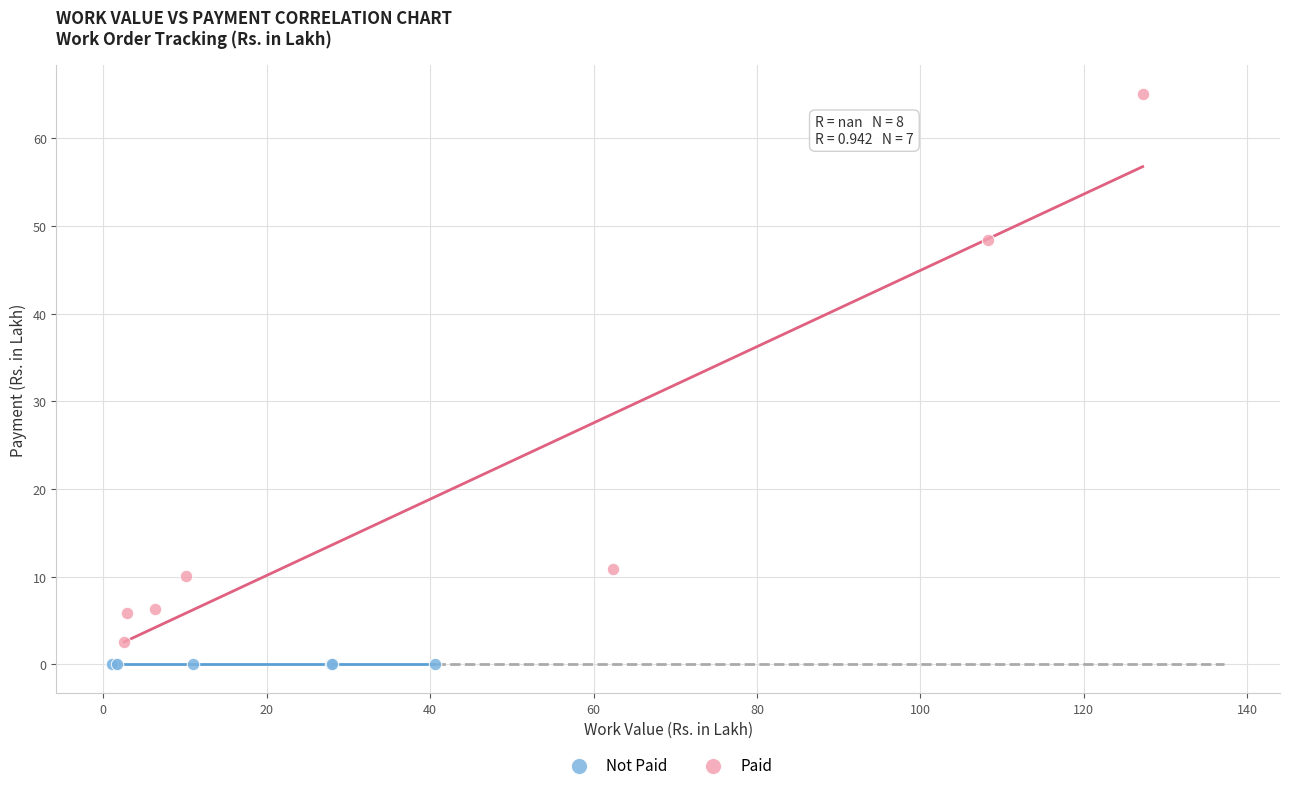

Which series reaches the maximum Y coordinate?

Paid